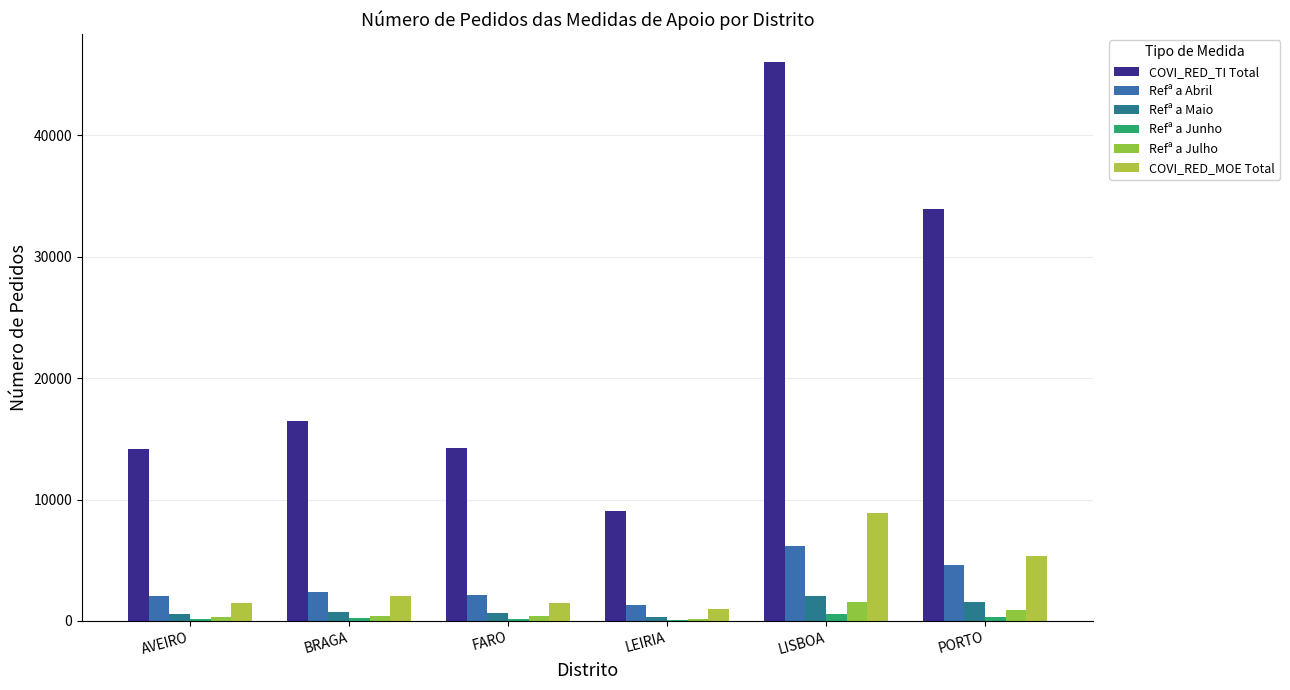

Are the bars grouped side by side (vs. stacked)?

Yes